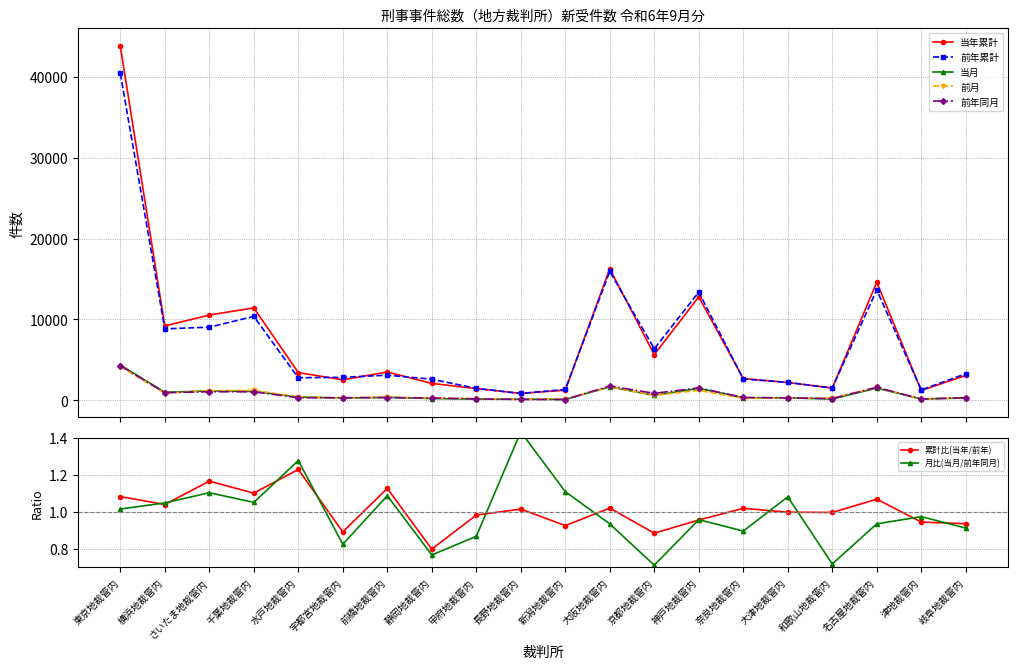

At which category does 当年累計 reach its first local valley?

横浜地裁管内